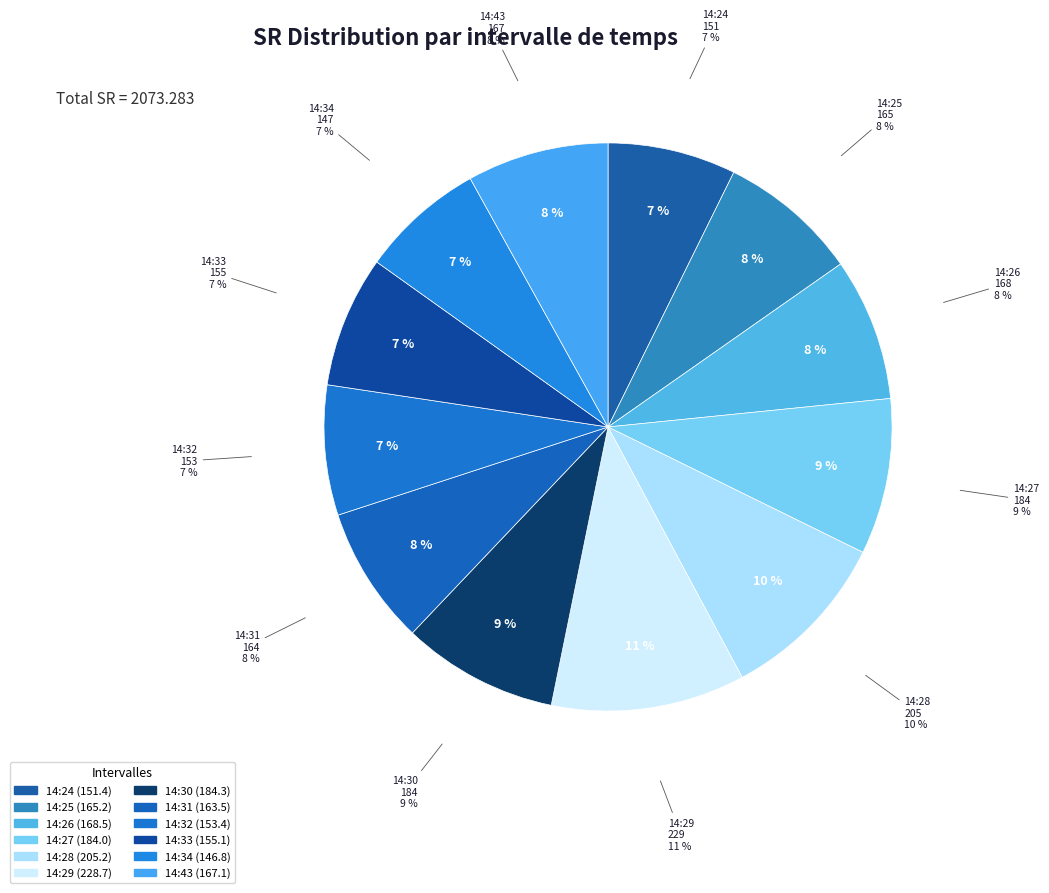

To the nearest percent, what is the average slice percentage?

8%